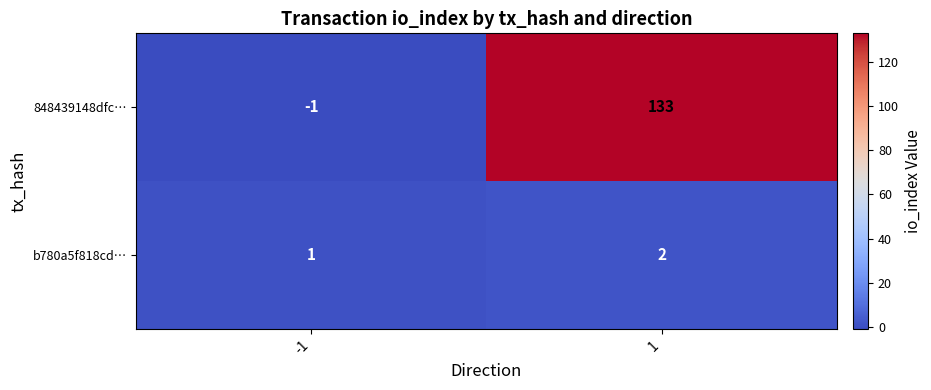

The value of b780a5f818cd… at 1 is 3. True or false?

False